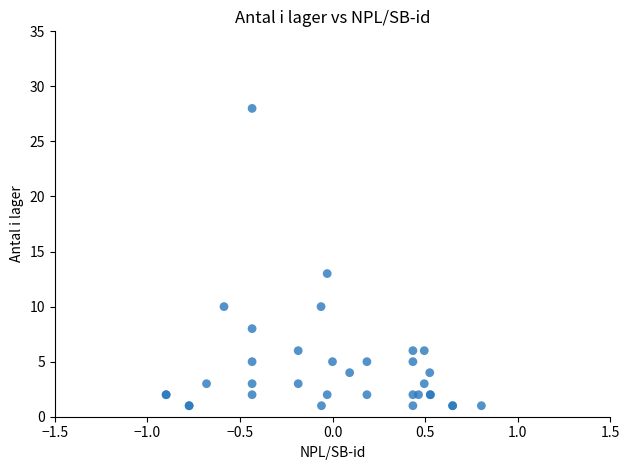

What Y value in the scatter plot is closest to 14?

13